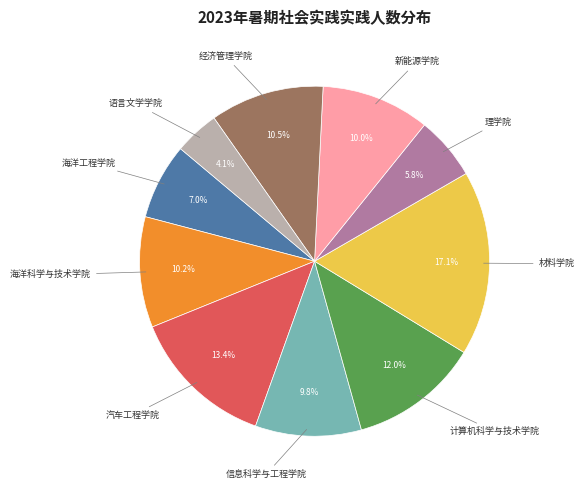

Is there a majority slice in this chart?

No